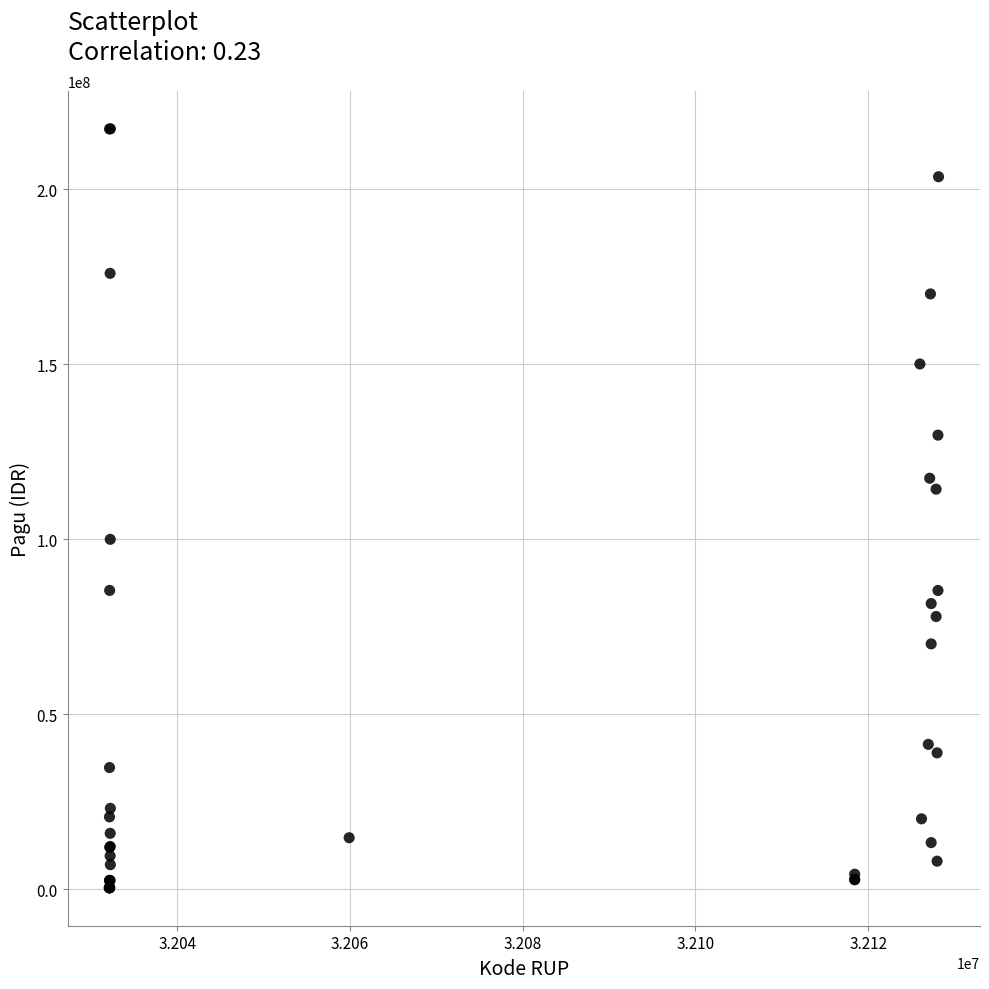

What Y value in the scatter plot is closest to 108830000?

114296000